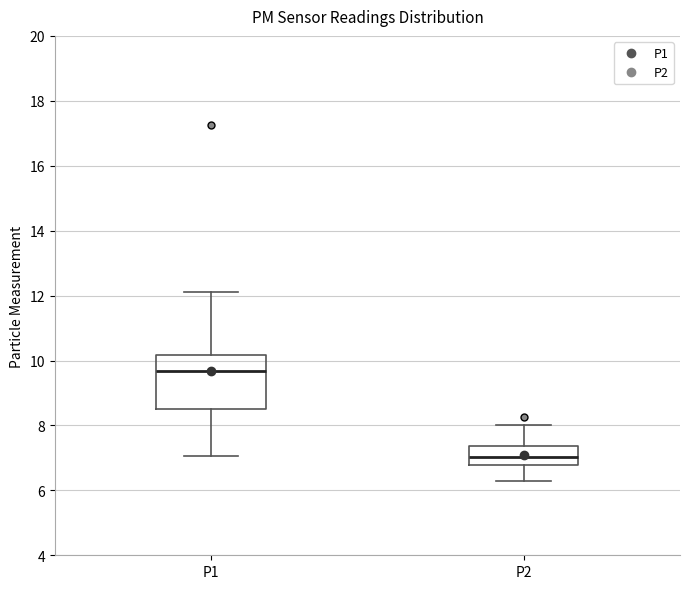

Reading left to right, transcribe this box plot: for each box, give where its median line is, the range the box spans, and where its two whiskers end, as read against the y-axis. The values are not printed on the chart, so give them approximately, as read against the axis.

P1: median 9.6, box 8.4 to 10.2, whiskers 7.0 to 12.2
P2: median 7.0, box 6.8 to 7.4, whiskers 6.4 to 8.0